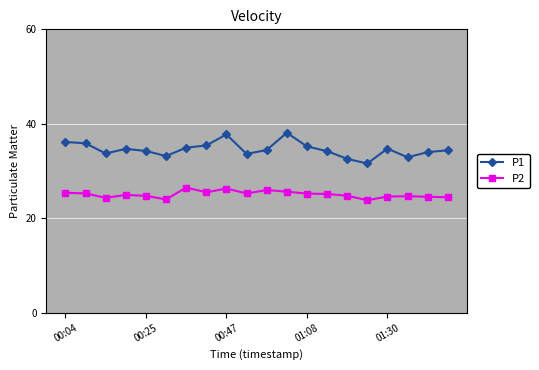

List the series in order of their overall mean, highest first.

P1, P2